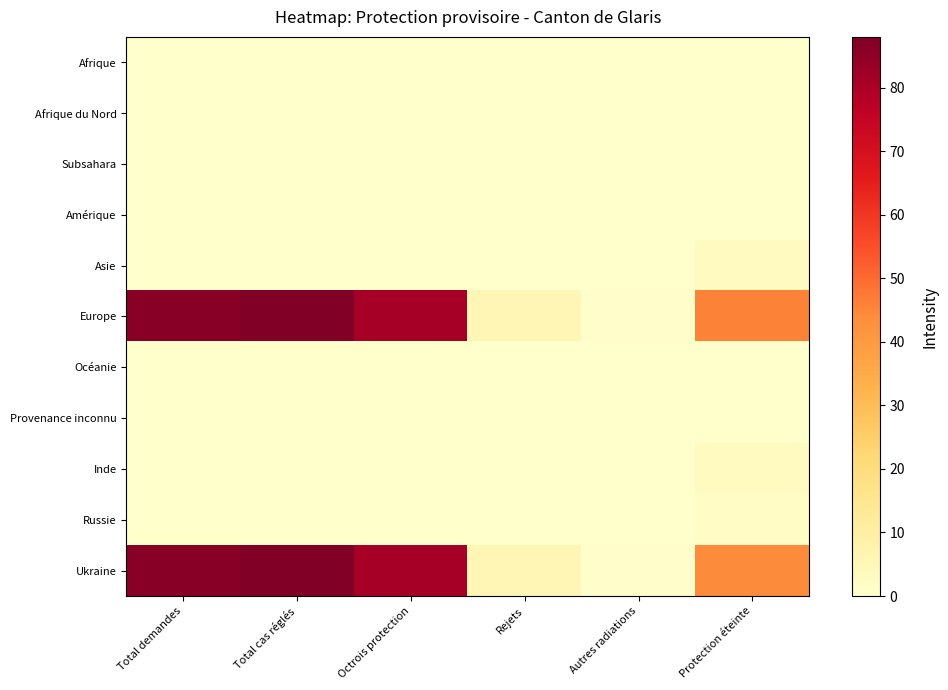

At how many categories does at least one series exceed 36?

4